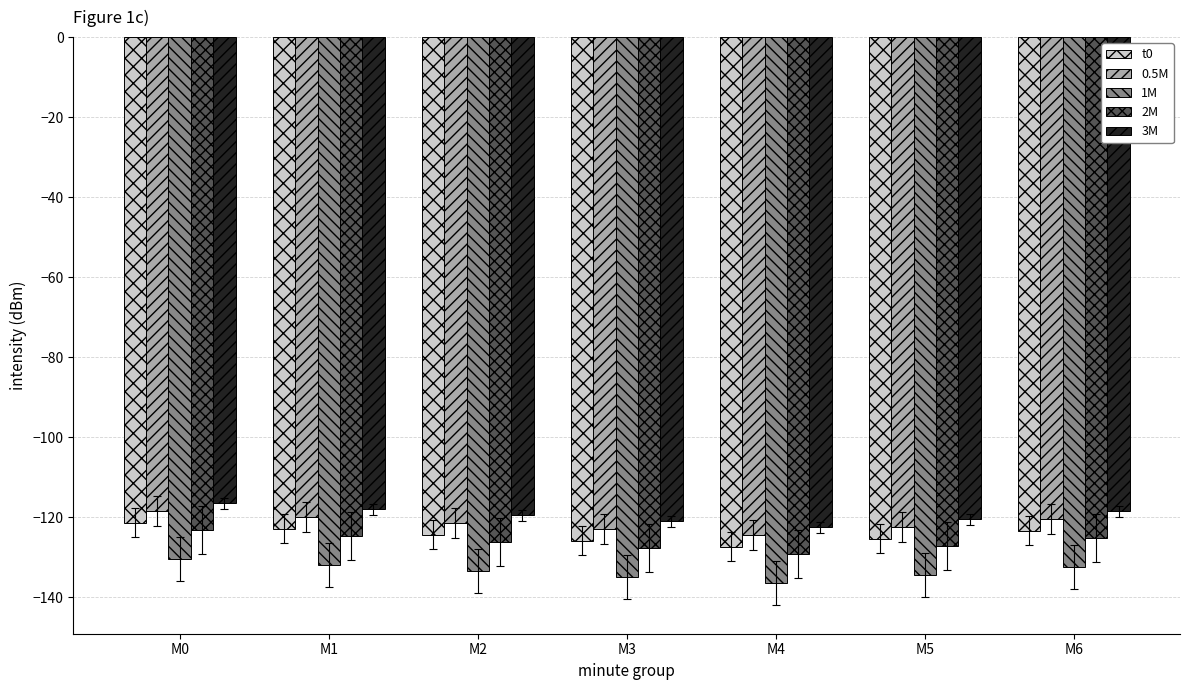

What is the difference between the second highest and minimum values in the t0 series?

4.5